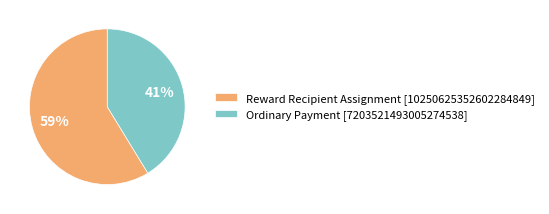

The Ordinary Payment slice represents 41% of the pie. True or false?

True